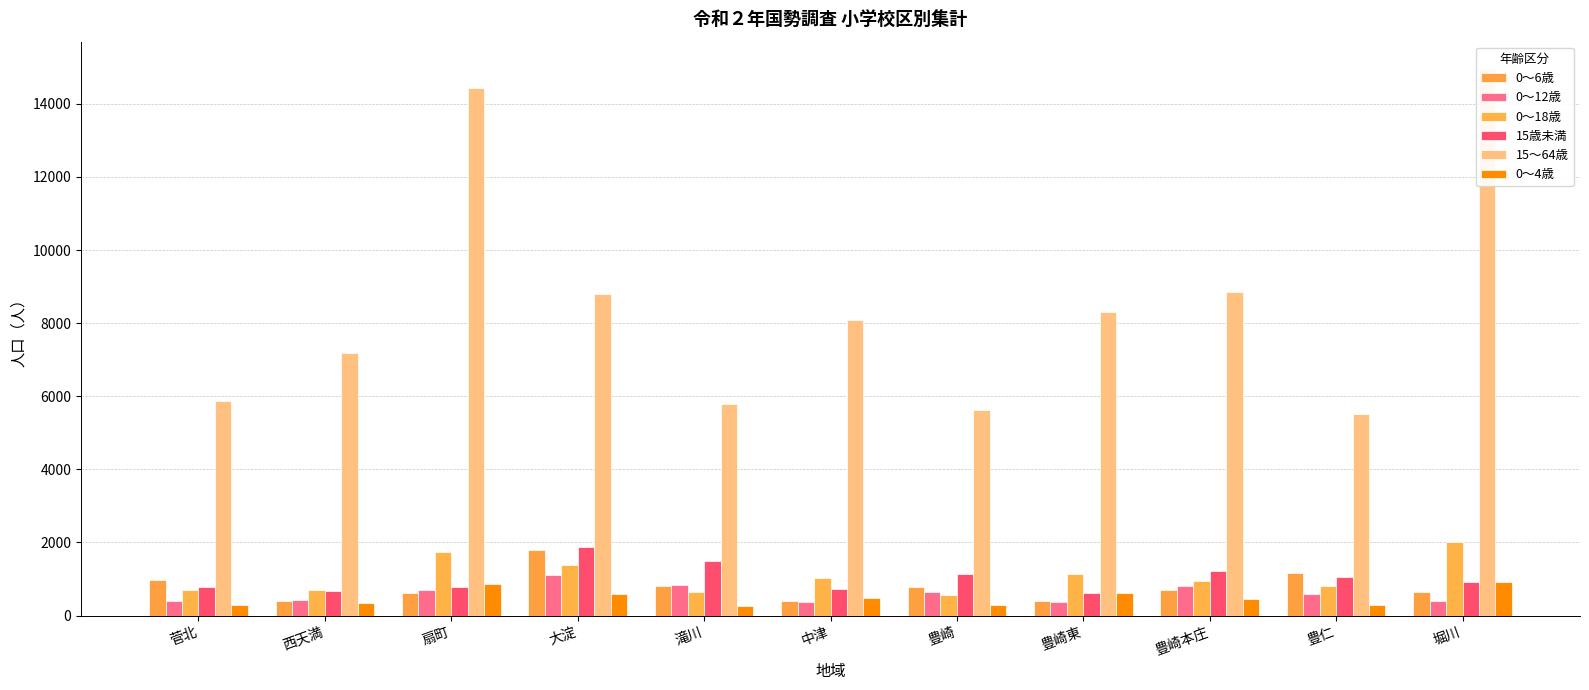

Which category has the lowest value in the 15～64歳 series?

豊仁